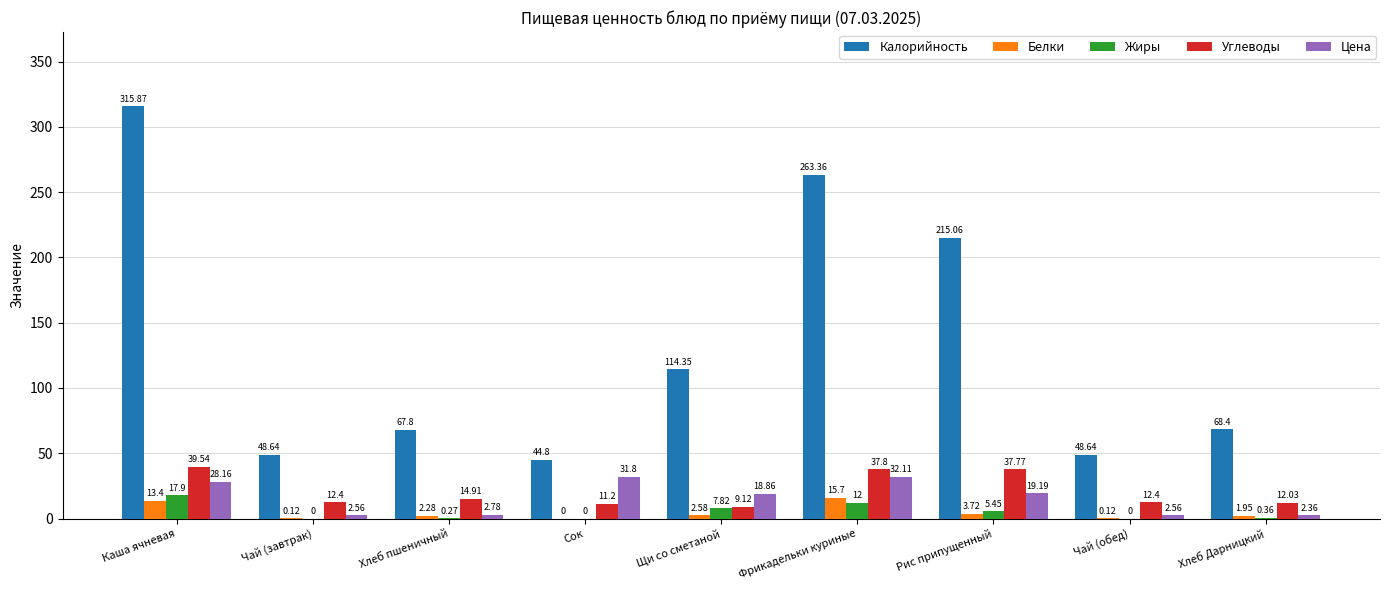

What is the sum of all Калорийность values?

1186.9